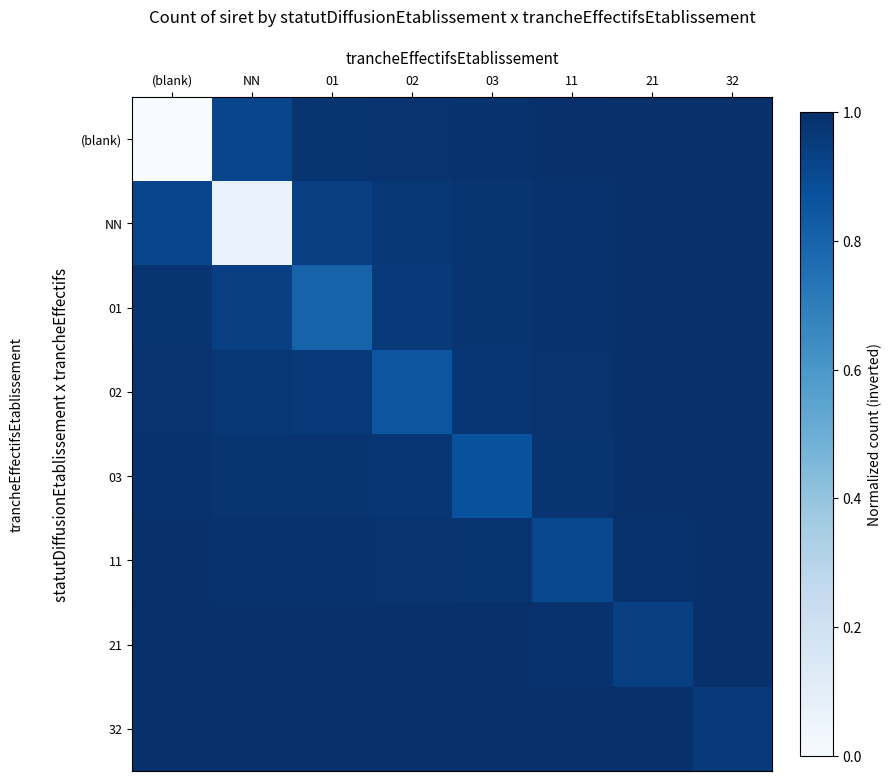

At which category does the chart reach its peak across all series?

32